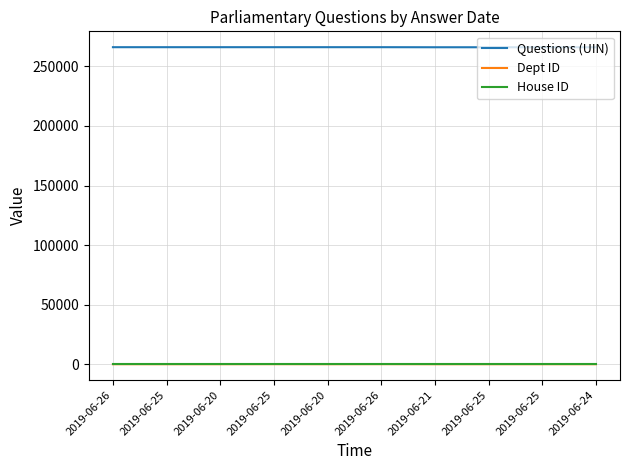

What is the label of the 10th point from the left?

2019-06-24